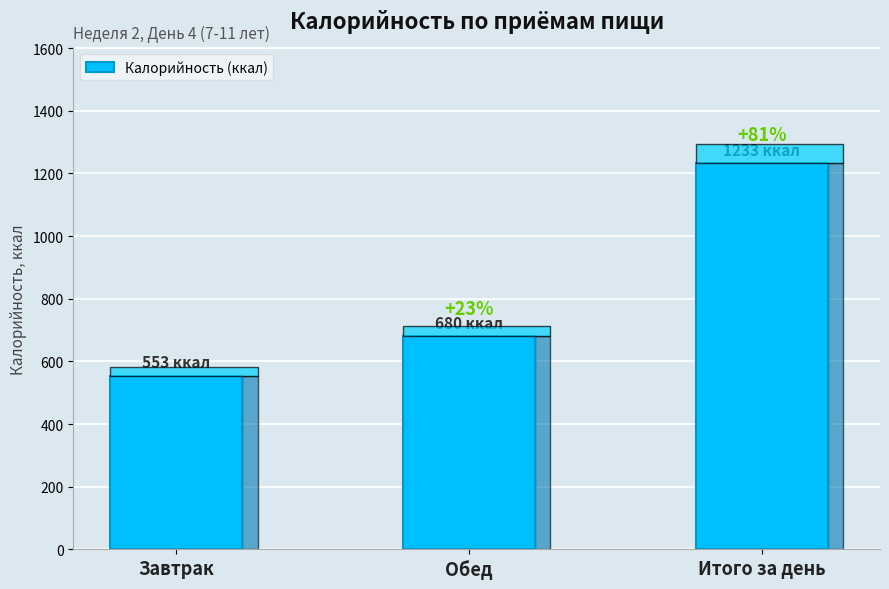

Read the value at Итого за день.

1232.6